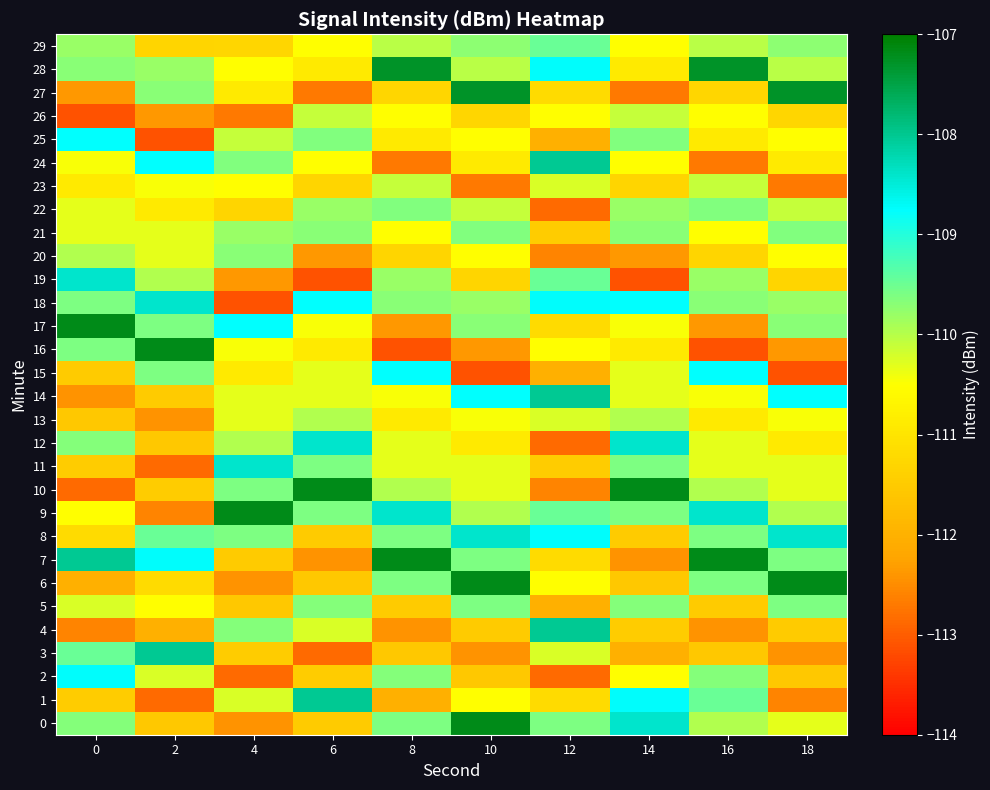

Which series has the largest total across all categories?

28